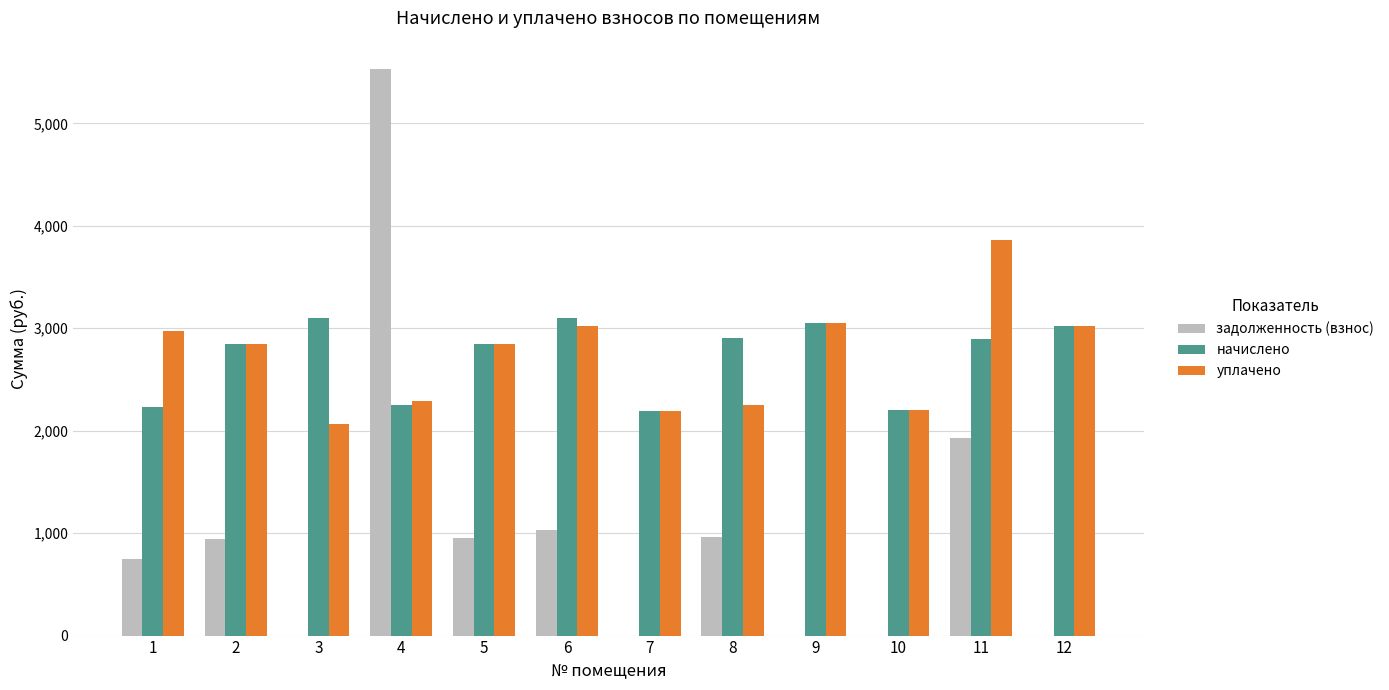

The начислено series shows 3324.7 at 1. True or false?

False